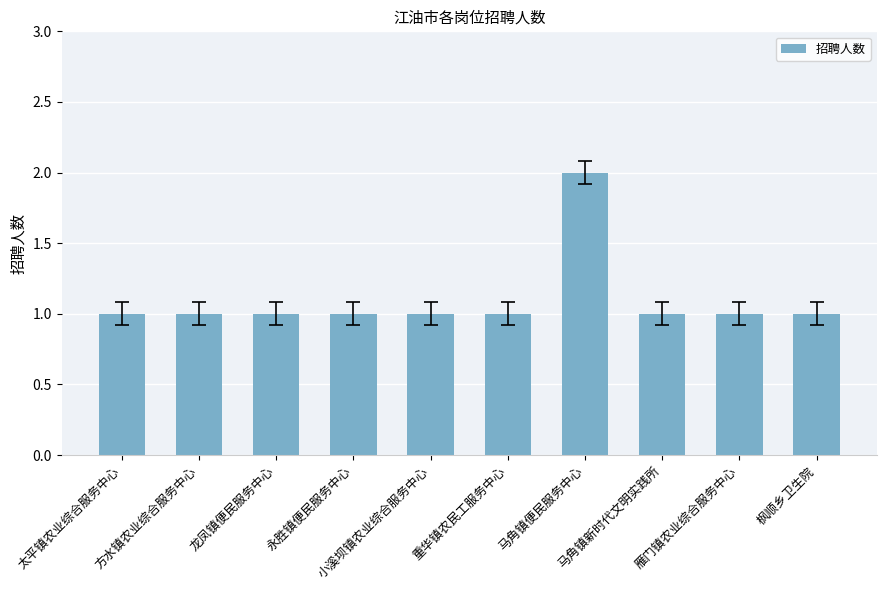

What is the value of the 4th bar from the left?

1